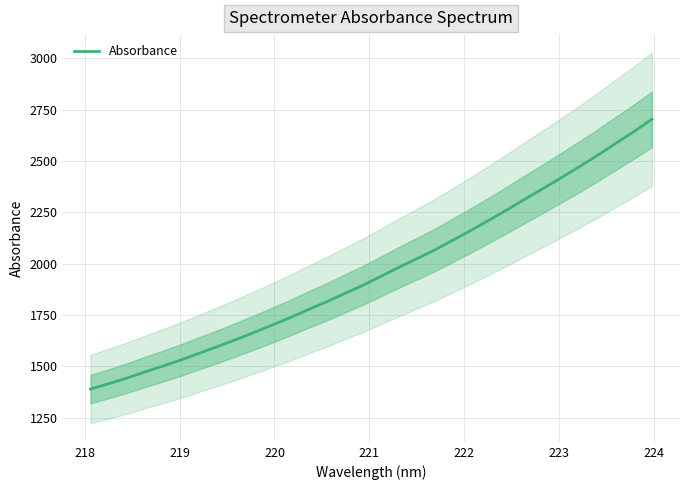

Is this an area chart (filled region under the line)?

No